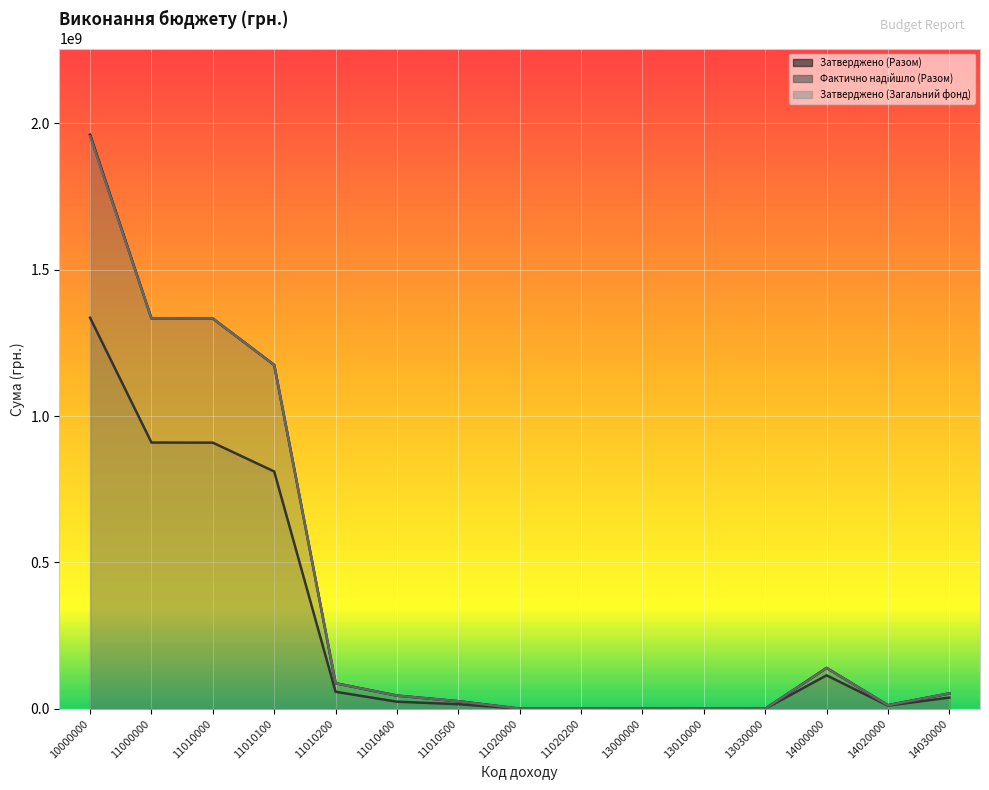

How many lines are shown in the chart?

3